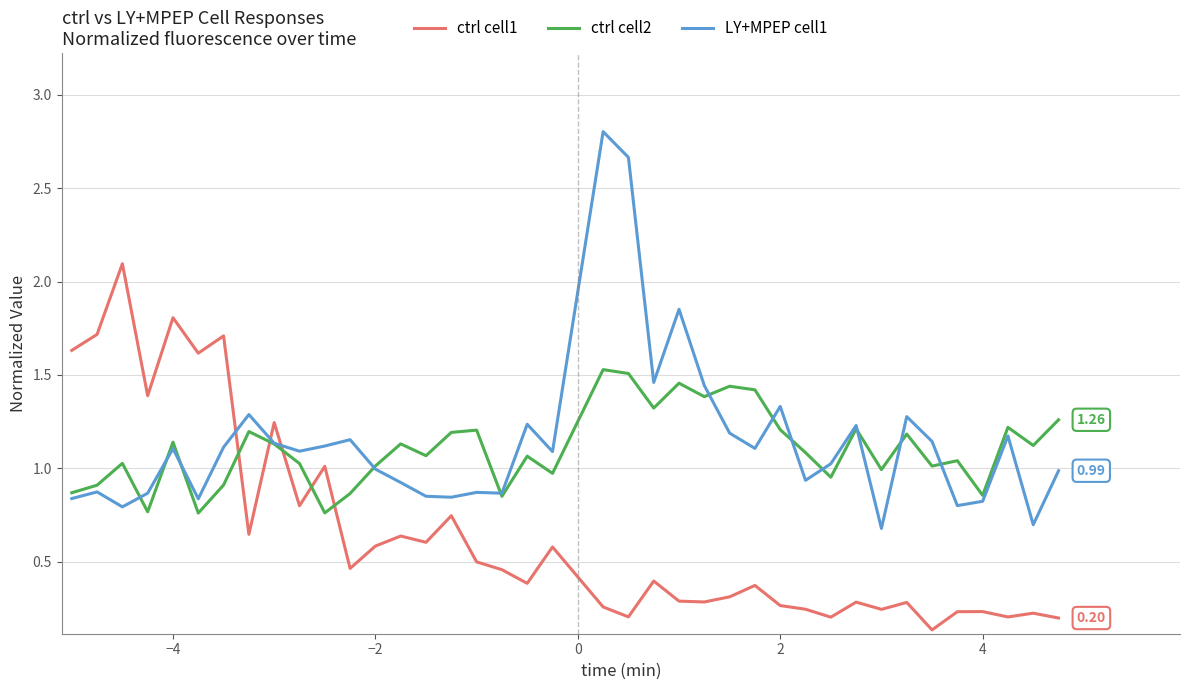

List the series in order of their peak value, lowest first.

ctrl cell2, ctrl cell1, LY+MPEP cell1